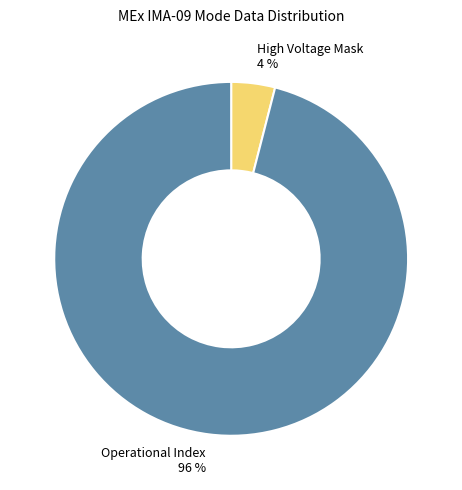

Rank the categories by value from highest to lowest.

Operational Index, High Voltage Mask